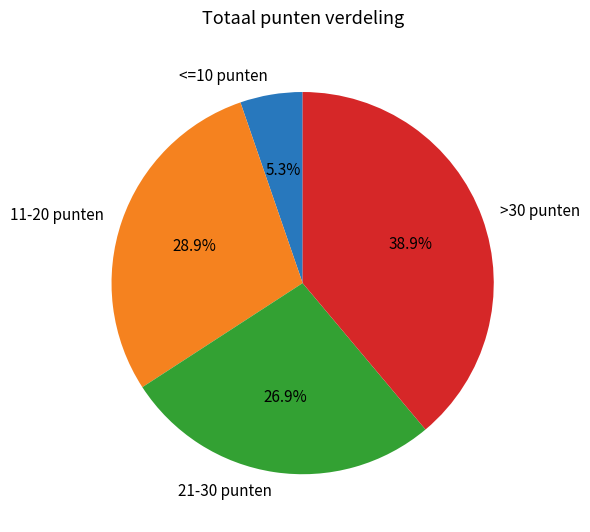

What is the ratio of the value at >30 punten to the value at 11-20 punten?

1.3